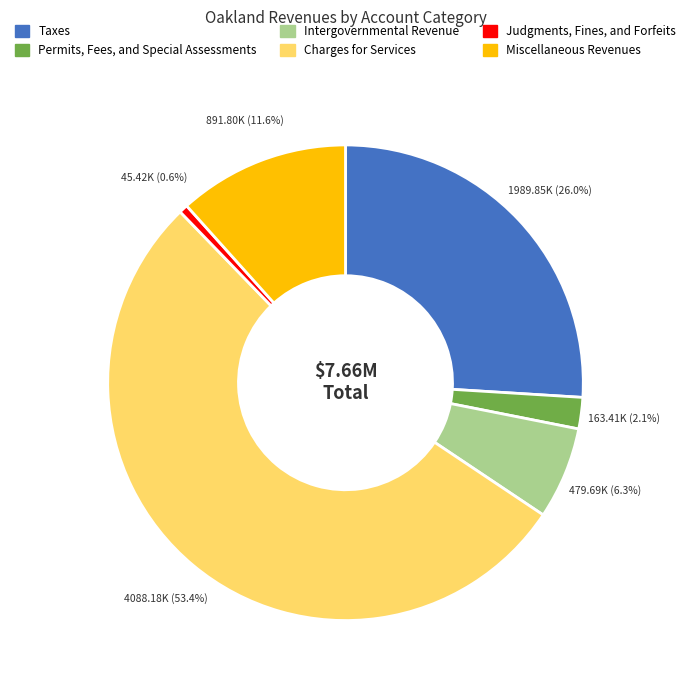

How many segments does this pie chart have?

6